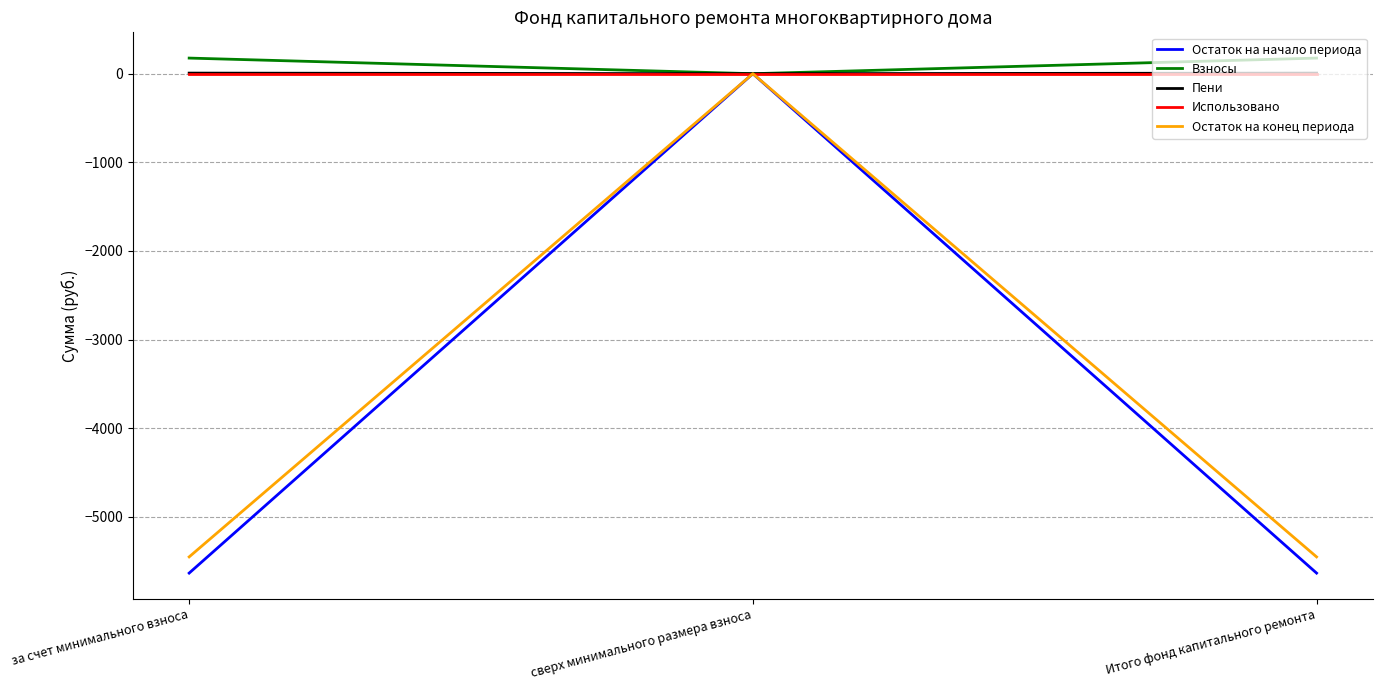

How many lines are shown in the chart?

5